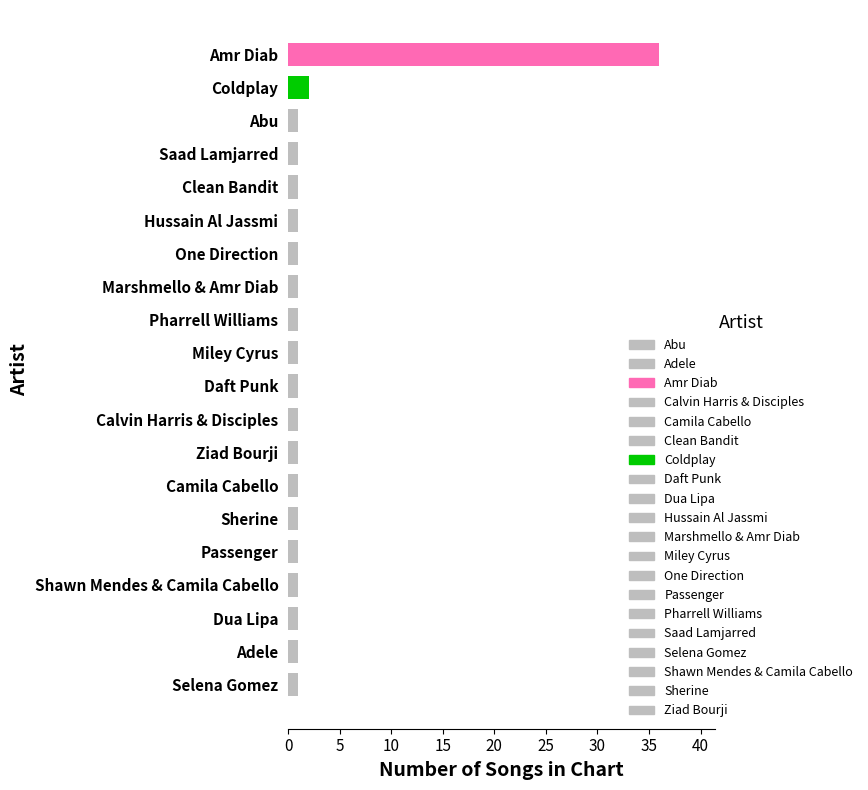

At which category does the chart reach its peak across all series?

Amr Diab